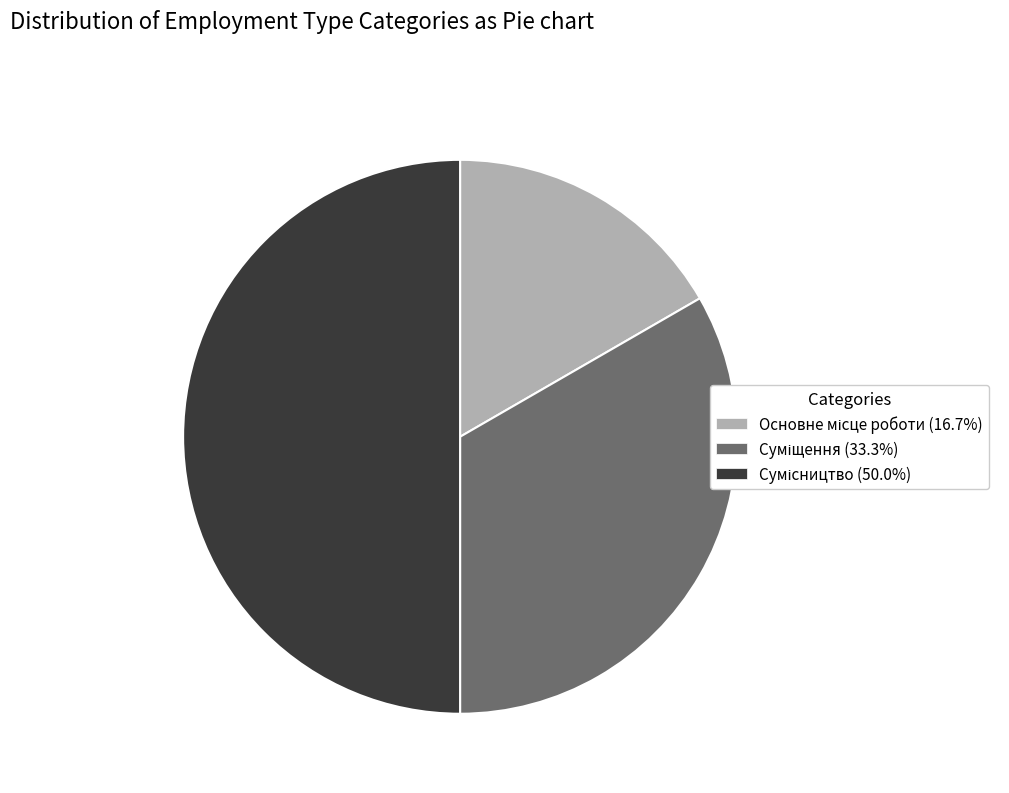

To the nearest percent, what is the combined percentage of Суміщення and Сумісництво?

83%